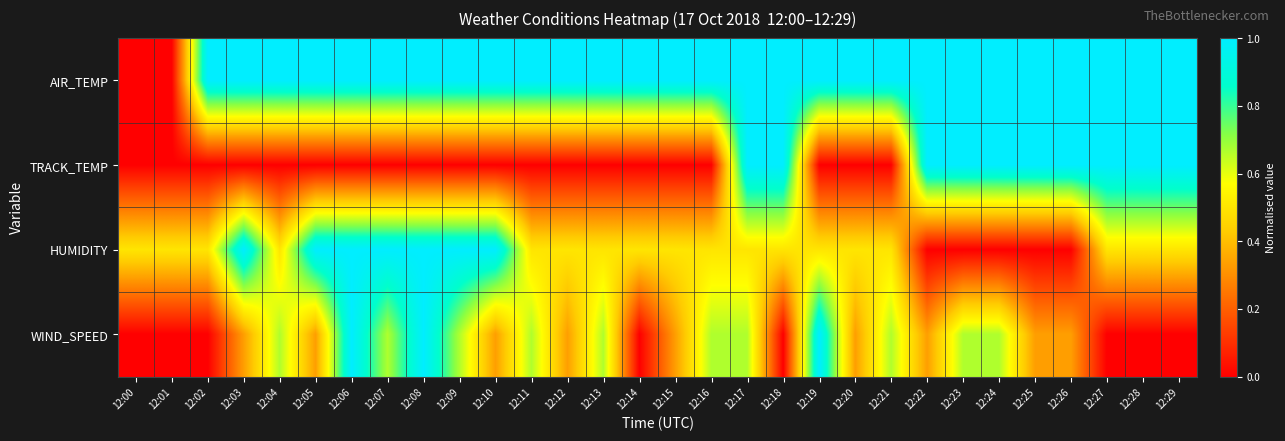

At how many categories does at least one series exceed 0?

30